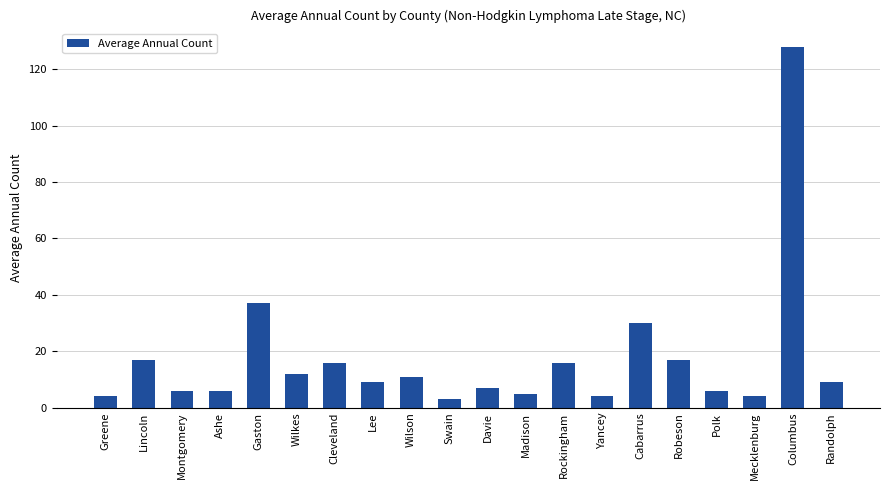

The chart shows a value of 9 at Lee. True or false?

True